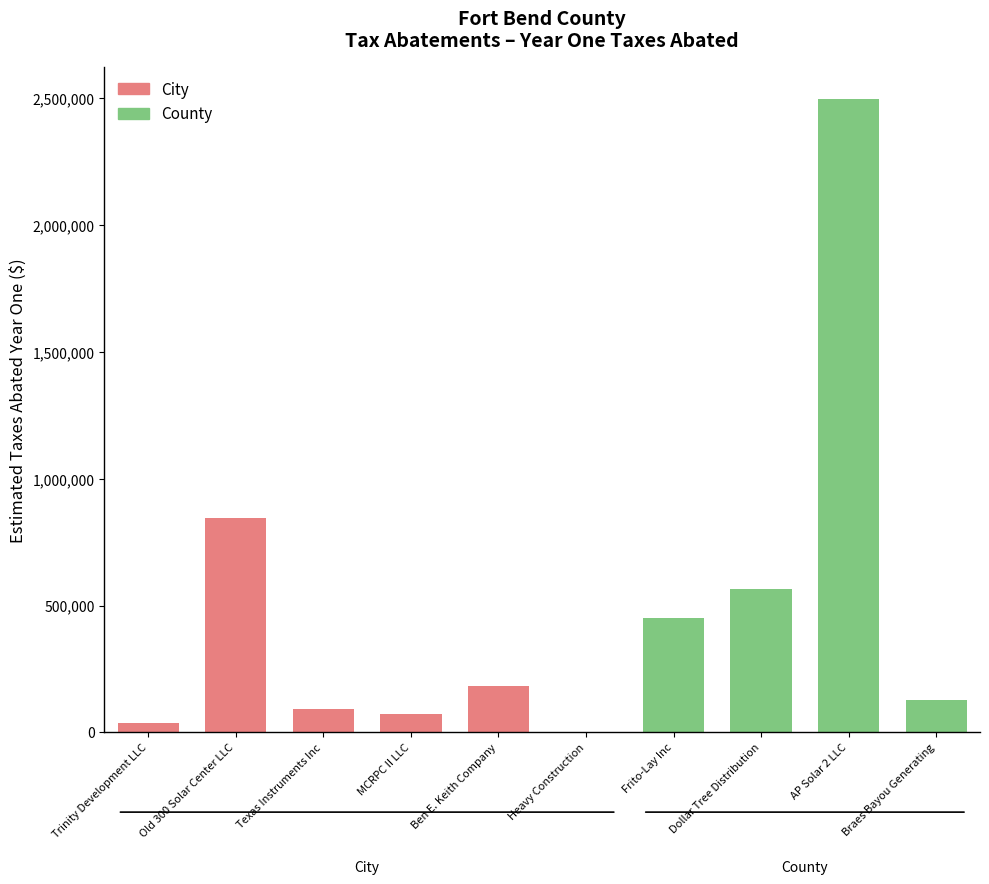

What is the greatest value displayed?

2498553.9